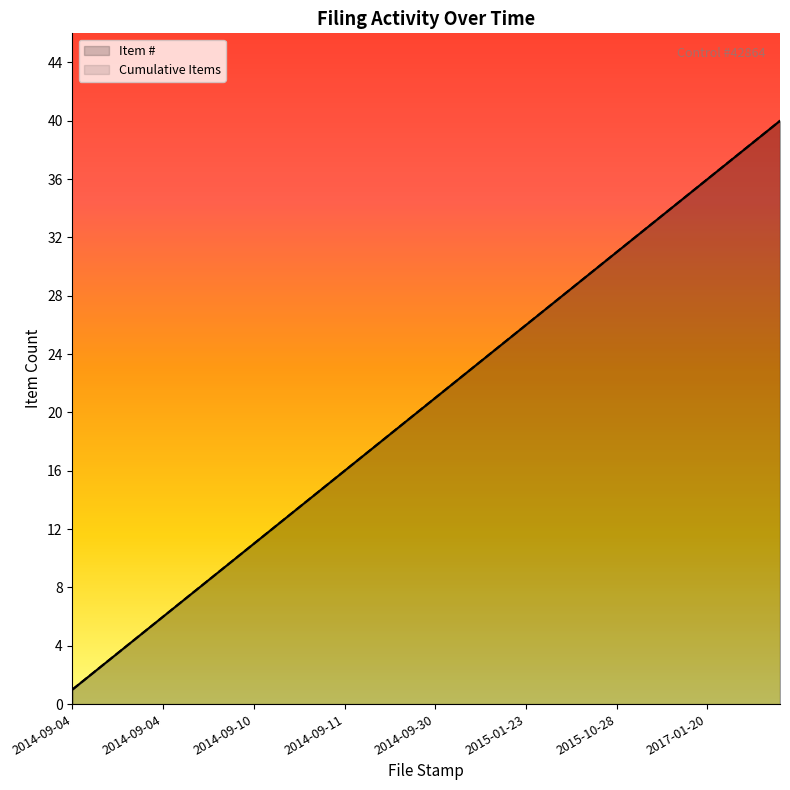

Which category has the lowest value in the Cumulative Items series?

2014-09-04